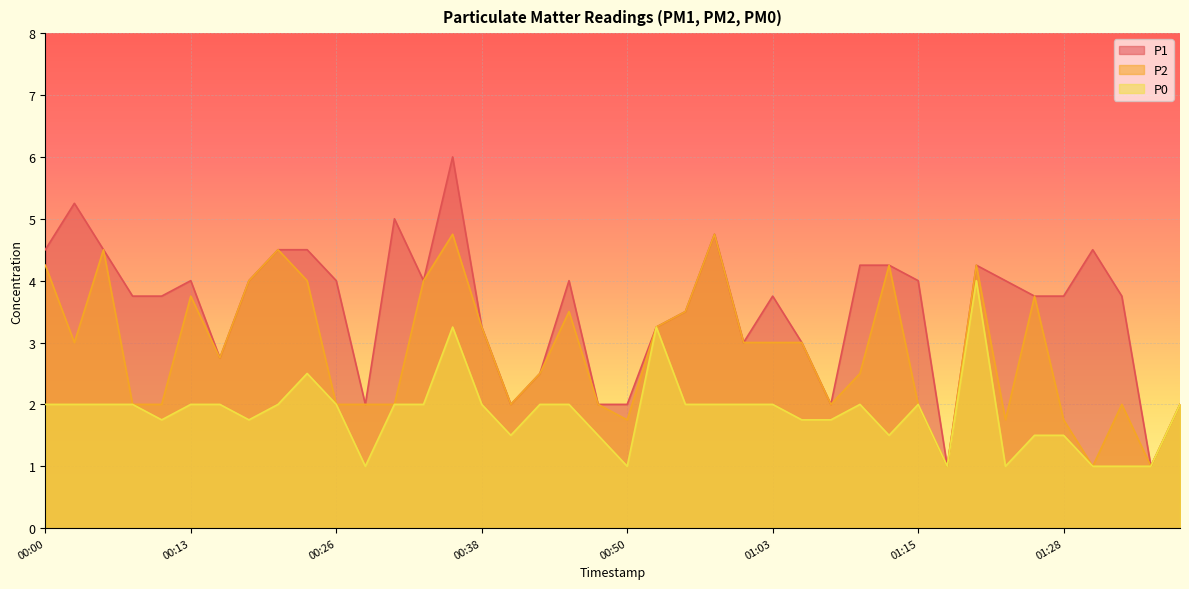

What position from the left is 00:45?

19